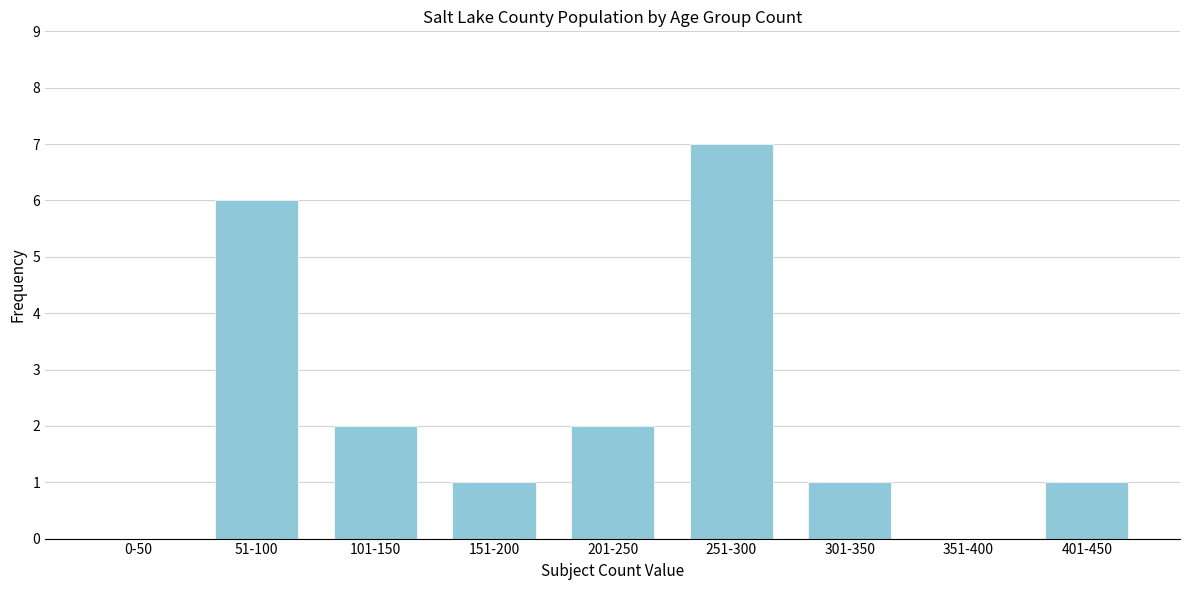

Reading left to right, list all the values displayed in this chart.

0-50=0	51-100=6	101-150=2	151-200=1	201-250=2	251-300=7	301-350=1	351-400=0	401-450=1